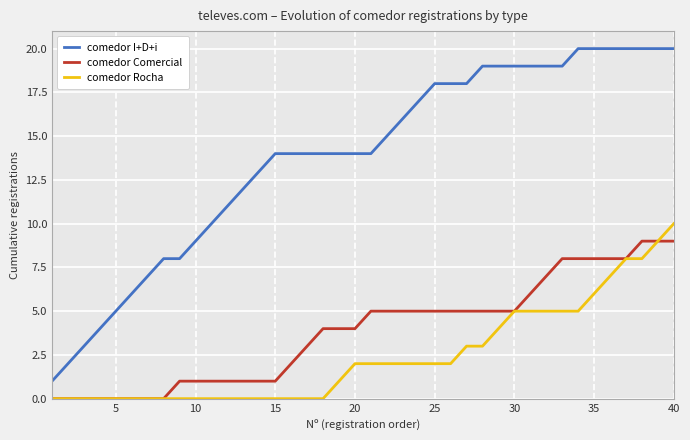

What is the maximum value shown in the chart?

20